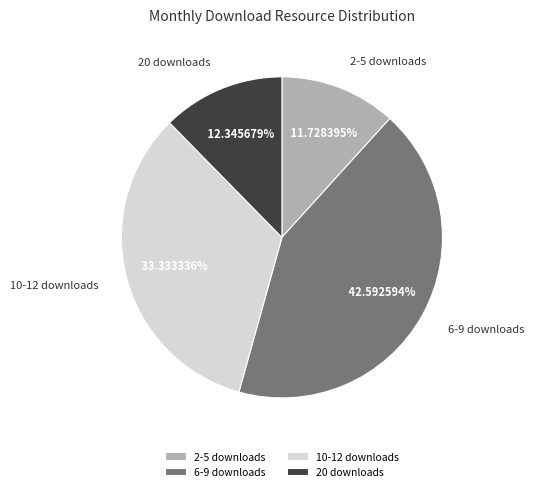

What is the ratio of the value at 10-12 downloads to the value at 6-9 downloads?

0.8